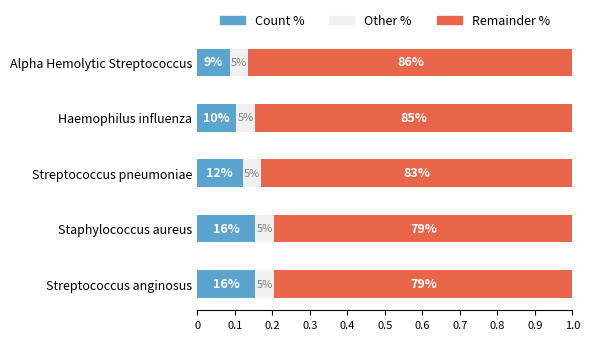

What are all the series names shown in the legend?

Count %, Other %, Remainder %